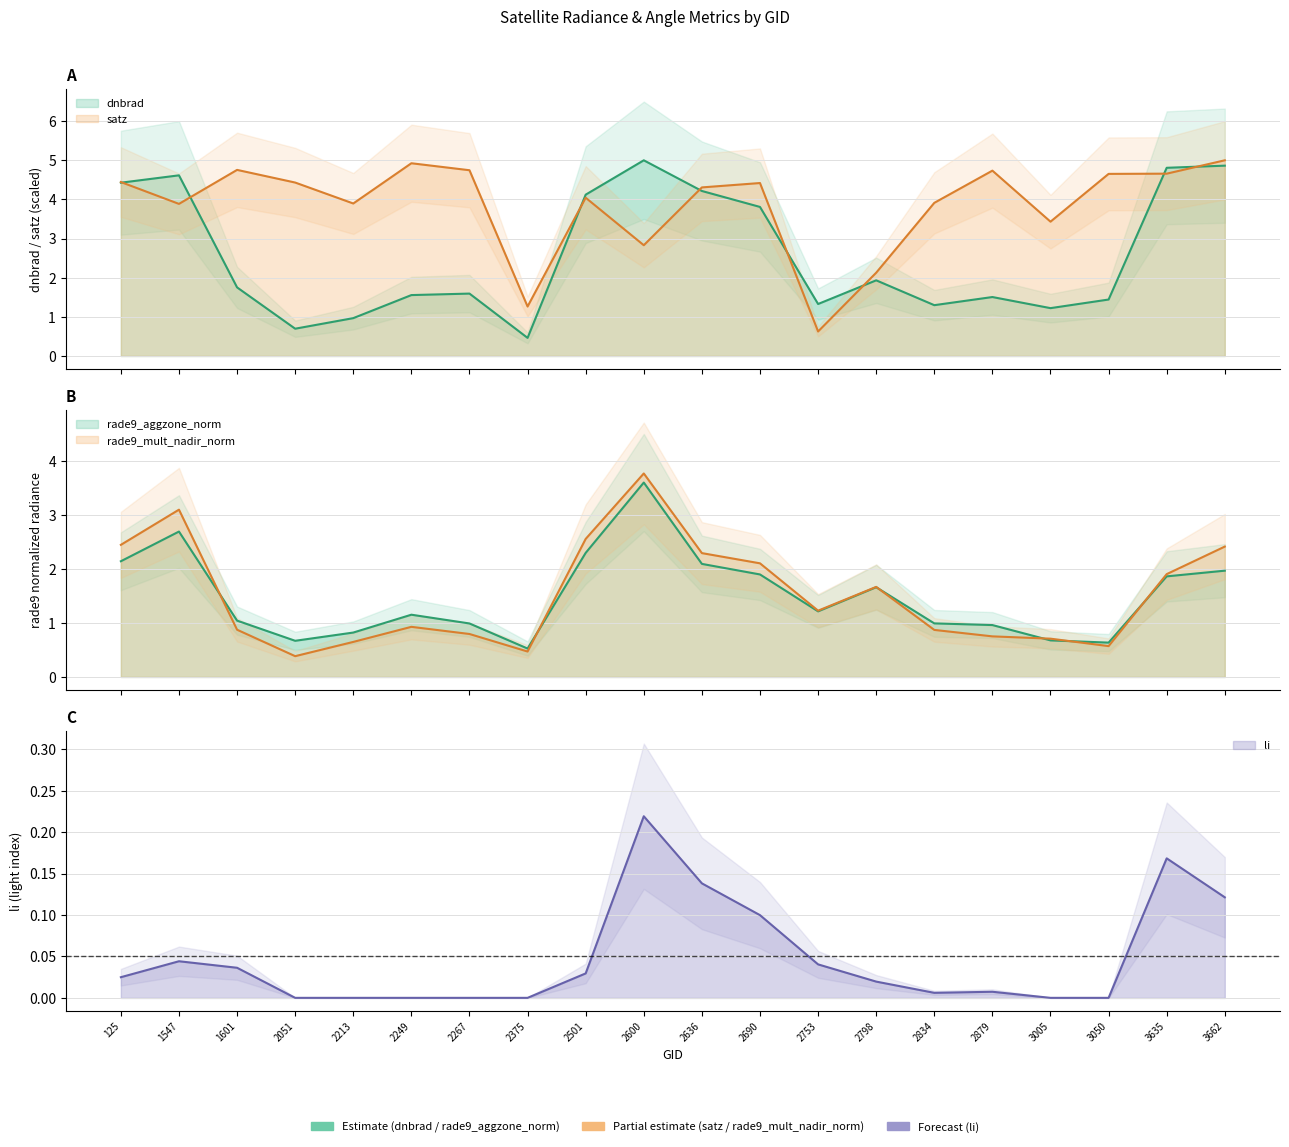

Between 2213 and 2249, which series saw the biggest shift?

satz